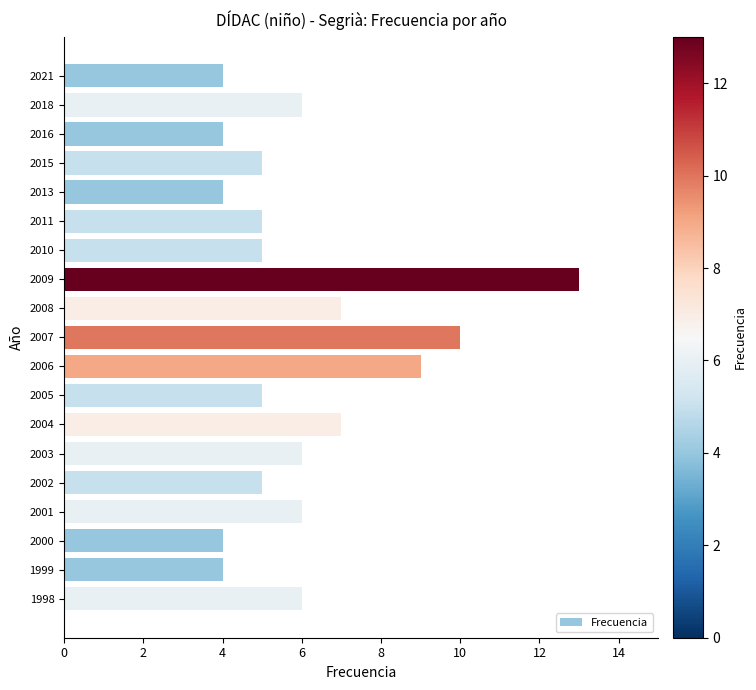

What is the value of the 17th bar from the top?

4